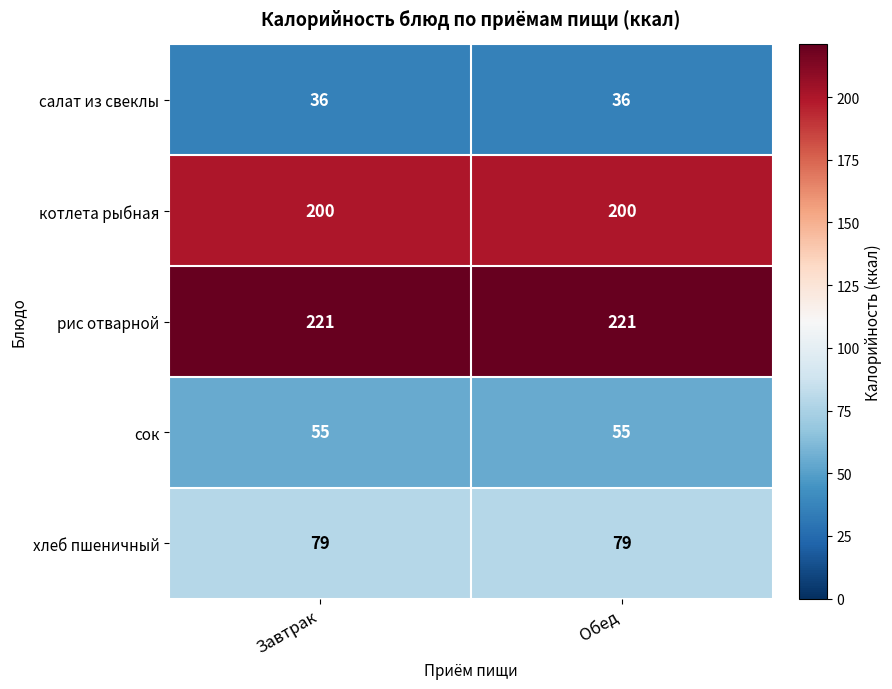

True or false: котлета рыбная has a value of 200 at Завтрак.

True